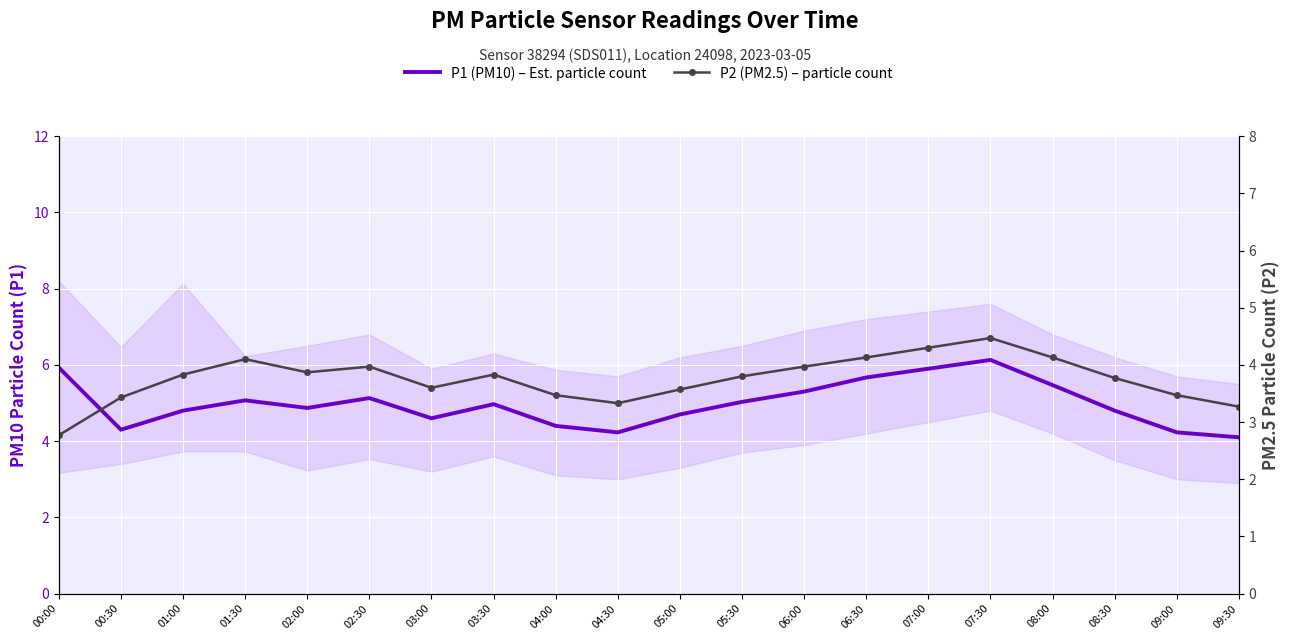

Reading right to left, extract all data points from this chart.

P1 (PM10) – Est. particle count: 09:30=4.1	09:00=4.2	08:30=4.8	08:00=5.5	07:30=6.1	07:00=5.9	06:30=5.7	06:00=5.3	05:30=5.0	05:00=4.7	04:30=4.2	04:00=4.4	03:30=5.0	03:00=4.6	02:30=5.1	02:00=4.9	01:30=5.1	01:00=4.8	00:30=4.3	00:00=5.9
P2 (PM2.5) – particle count: 09:30=3.3	09:00=3.5	08:30=3.8	08:00=4.1	07:30=4.5	07:00=4.3	06:30=4.1	06:00=4.0	05:30=3.8	05:00=3.6	04:30=3.3	04:00=3.5	03:30=3.8	03:00=3.6	02:30=4.0	02:00=3.9	01:30=4.1	01:00=3.8	00:30=3.4	00:00=2.8